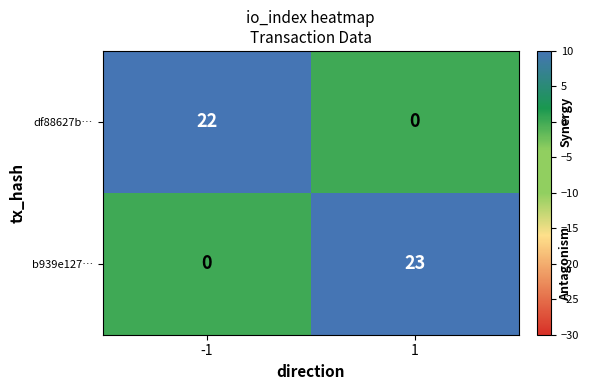

The value of b939e127… at -1 is 0. True or false?

True